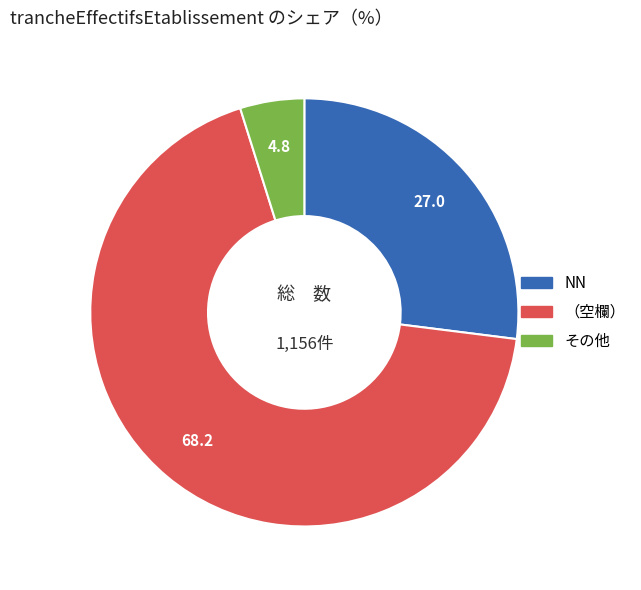

Is there a majority slice in this chart?

Yes